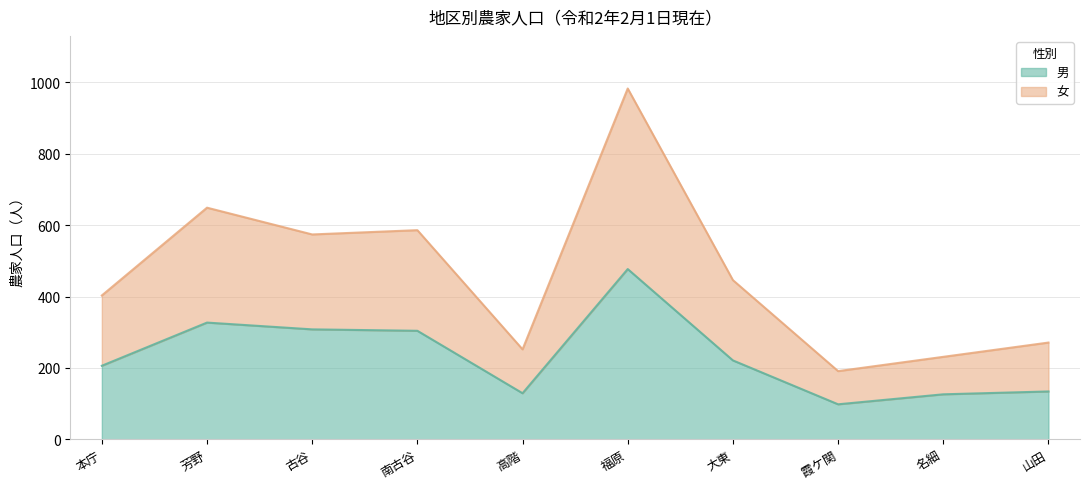

In 女, how many points are higher than both neighbors (excluding endpoints)?

3